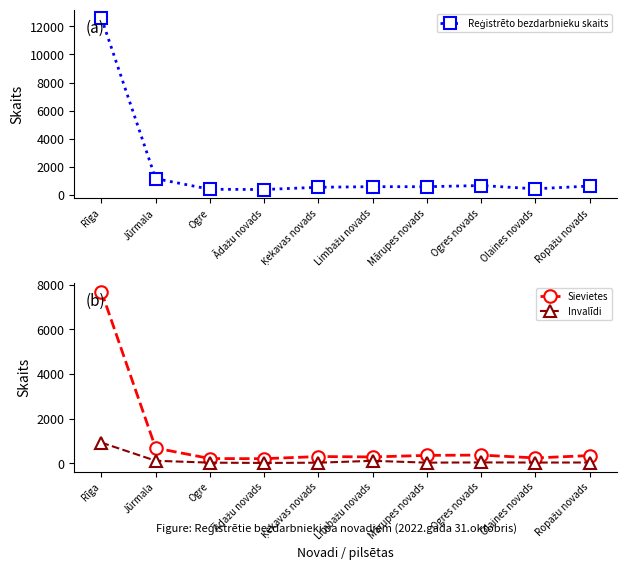

List the series in order of their peak value, lowest first.

Invalīdi, Sievietes, Reģistrēto bezdarbnieku skaits